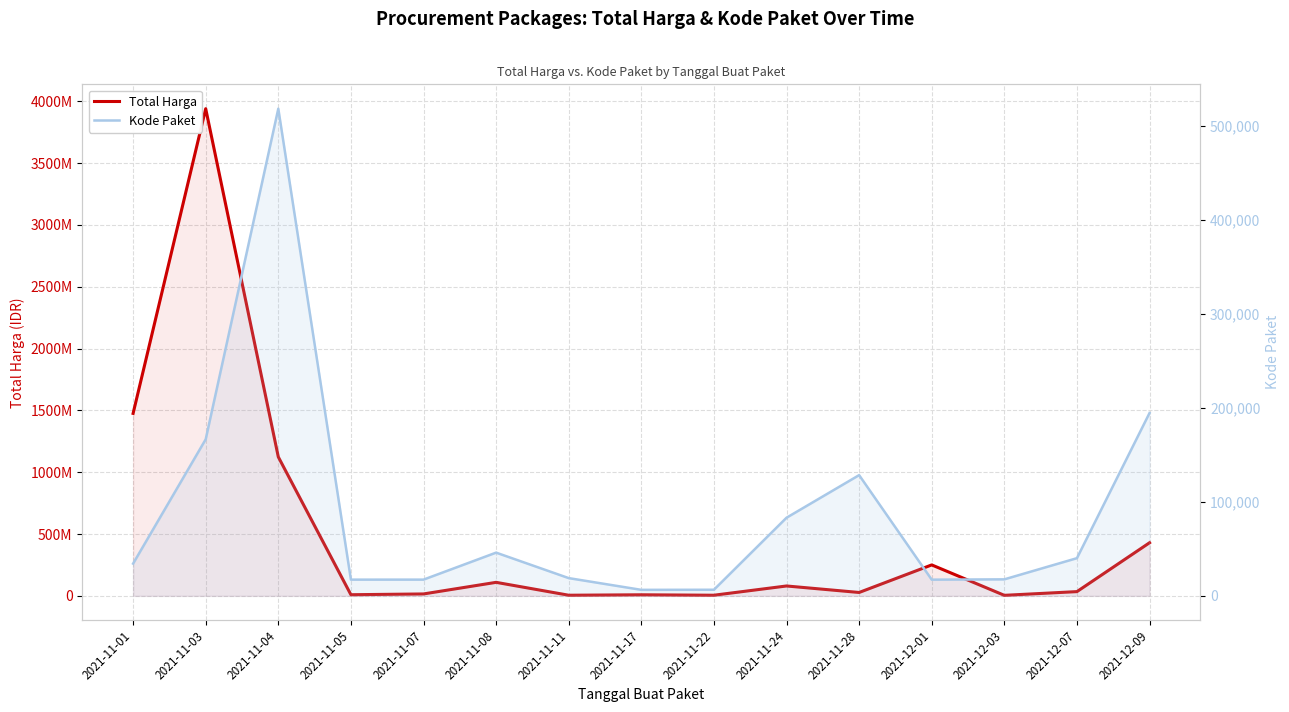

Rank the series at 2021-11-04 from lowest to highest value.

Kode Paket, Total Harga